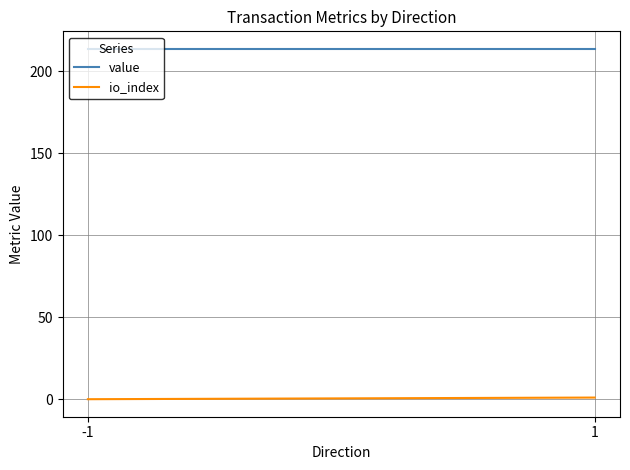

Which series has the widest spread of values?

io_index